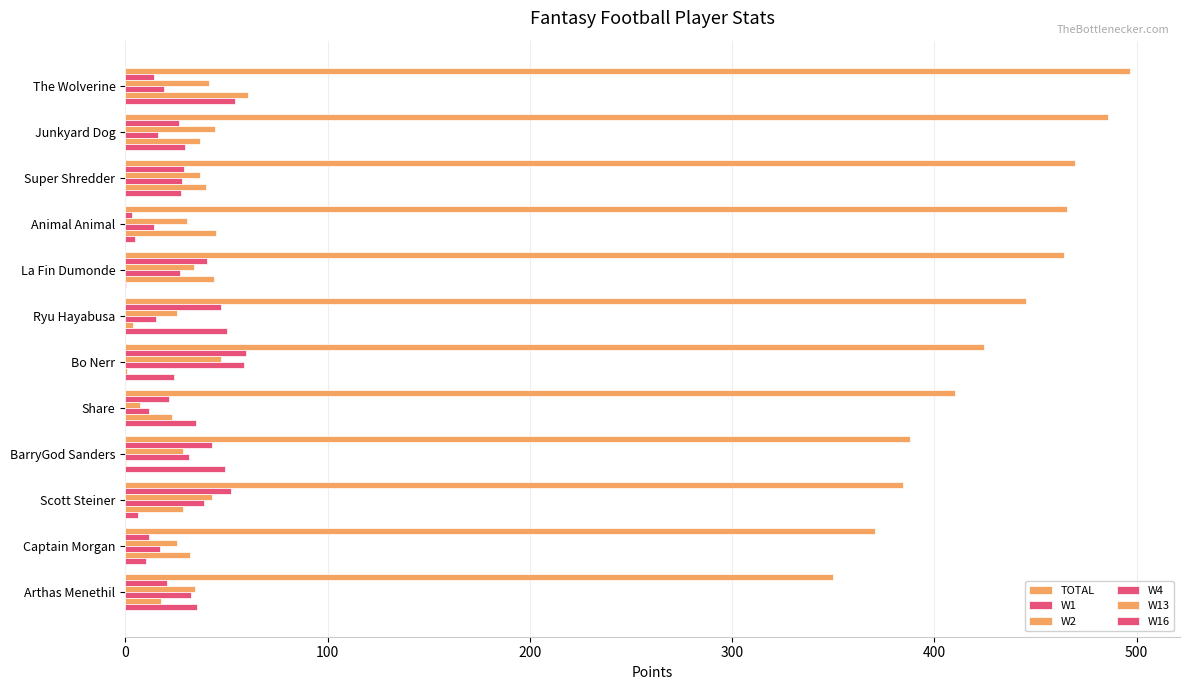

What position from the left is Arthas Menethil?

12